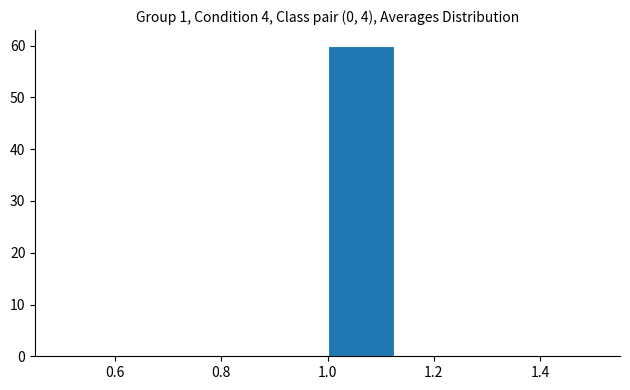

How tall is the bar that spans 1.000 to 1.125 on the x-axis? Neither the bar edges nor the heights are printed on the chart, so give them approximately, as read against the axes.

60